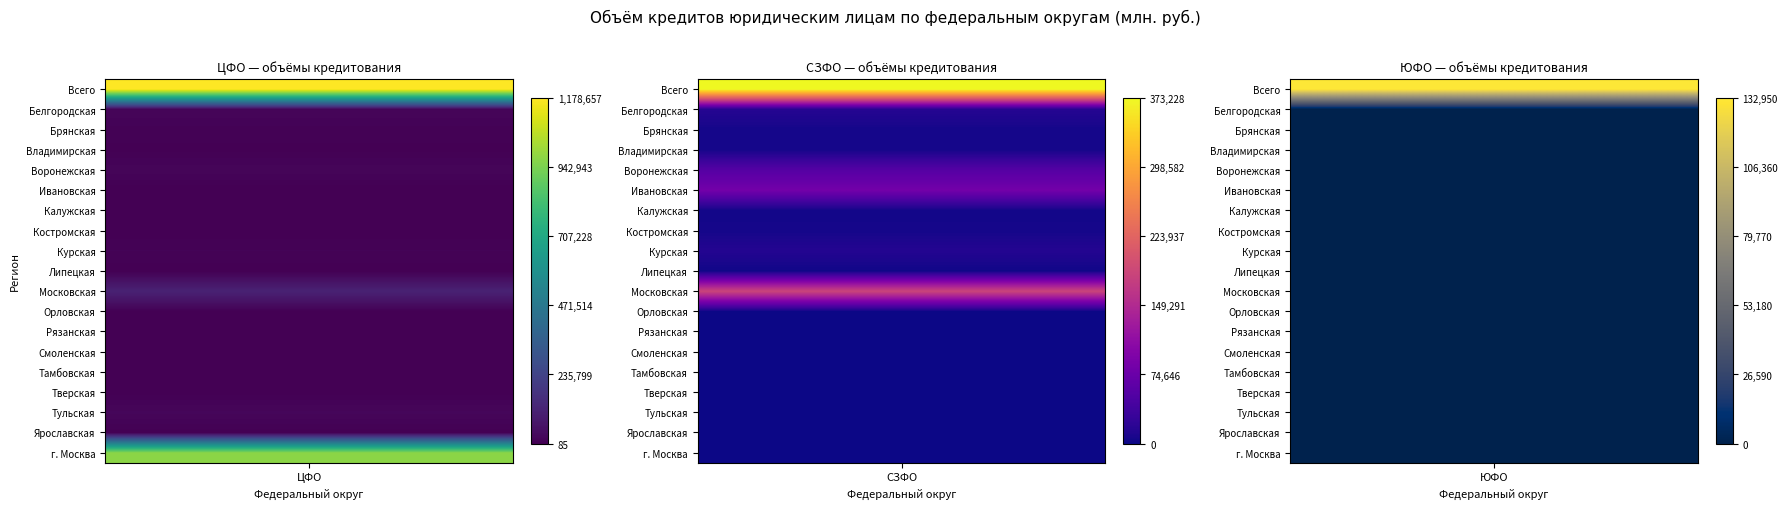

Between Воронежская область and Ивановская область, which series saw the biggest shift?

СЕВЕРО-ЗАПАДНЫЙ ФЕДЕРАЛЬНЫЙ ОКРУГ